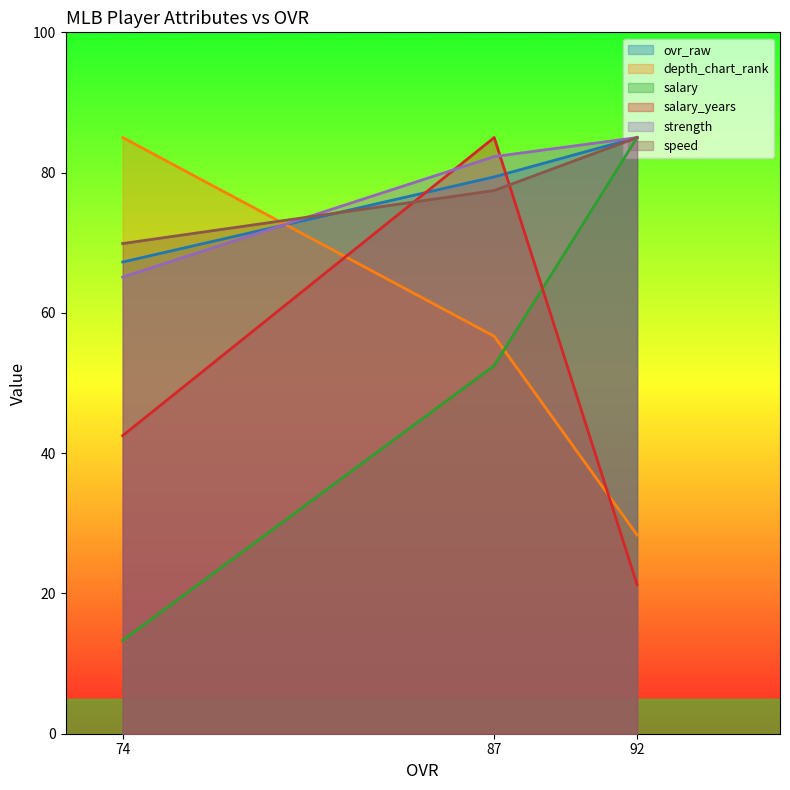

At which category is the sum across all series the highest?

87